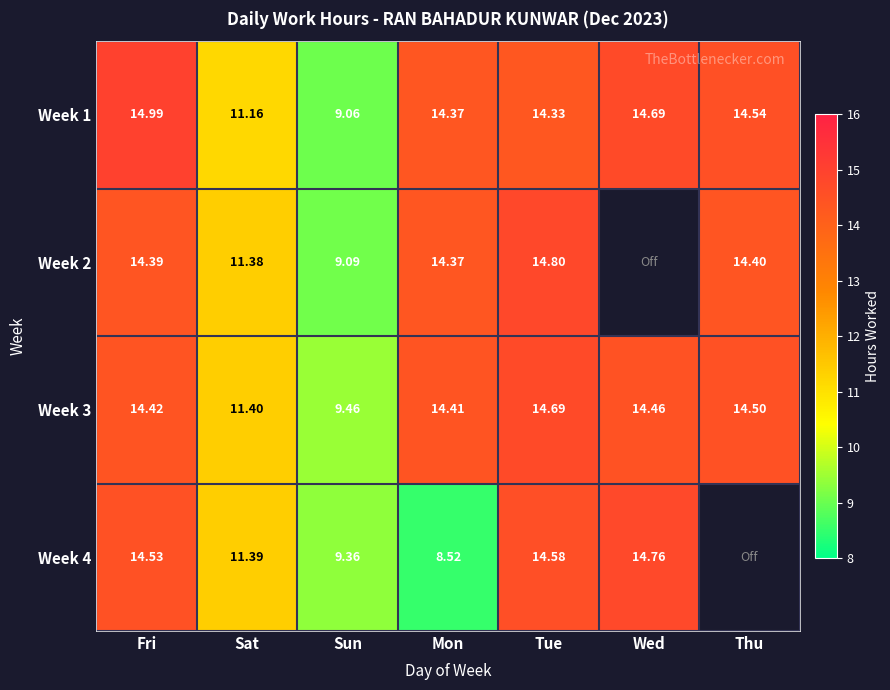

What is the minimum value for Week 3?

9.5